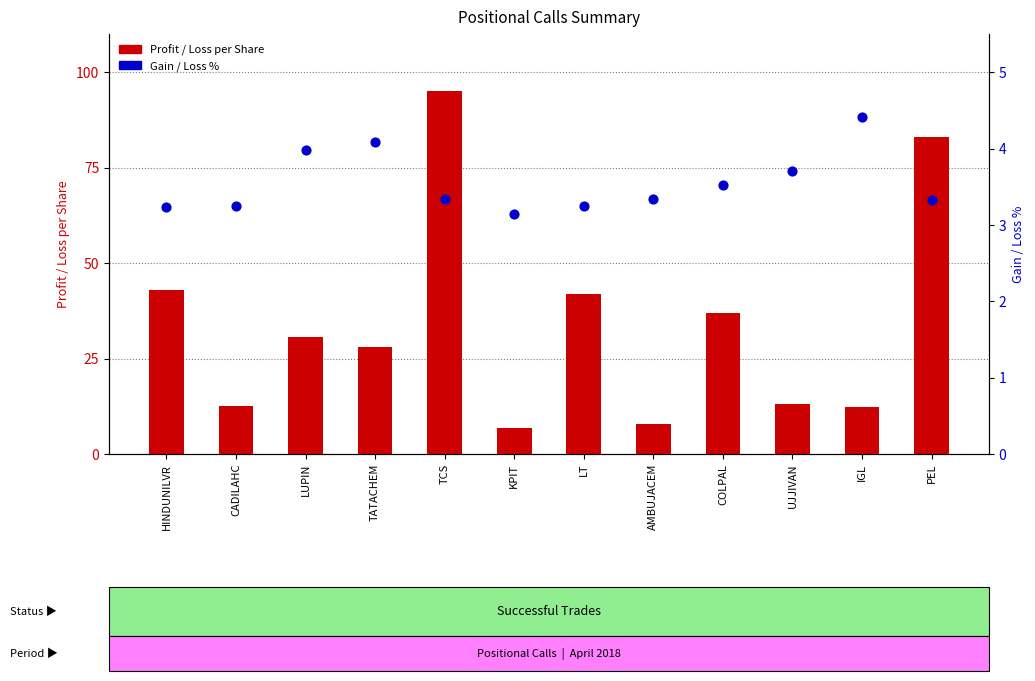

At how many categories does at least one series exceed 4?

12